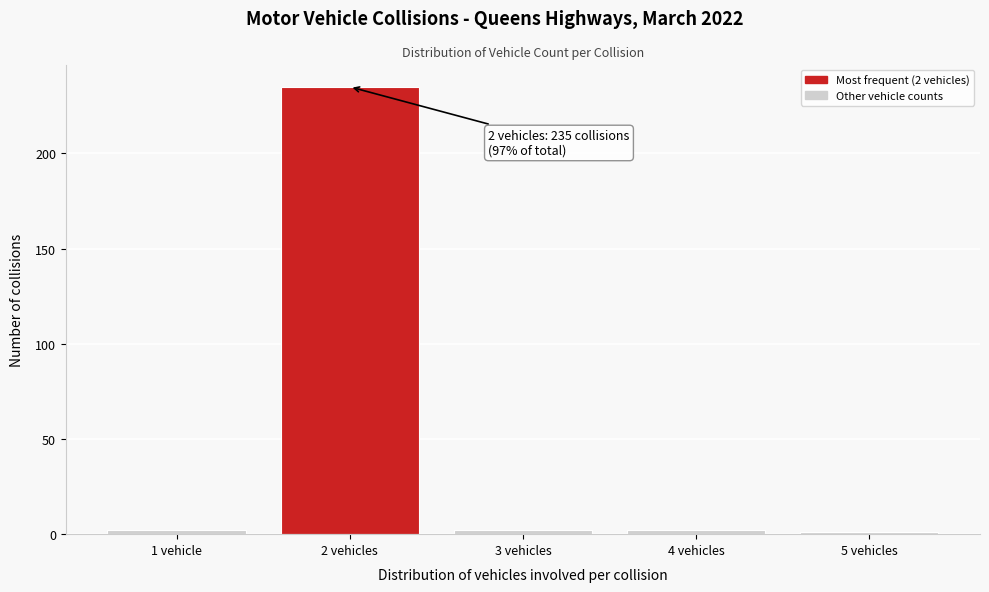

Reading right to left, what are all the values shown in this chart?

1	2	2	235	2